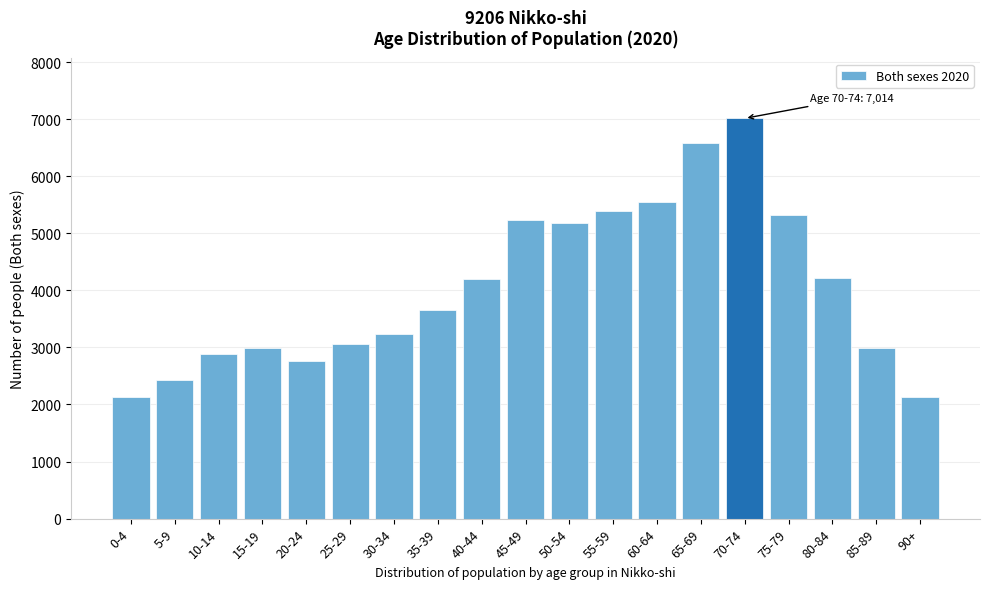

What is the sum of the values at 20-24 and 30-34?

6007